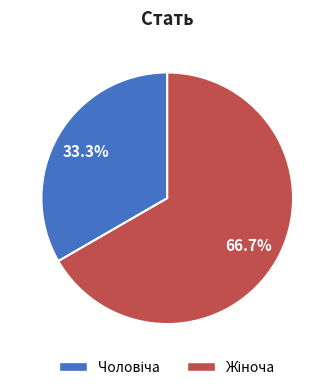

Is there a majority slice in this chart?

Yes